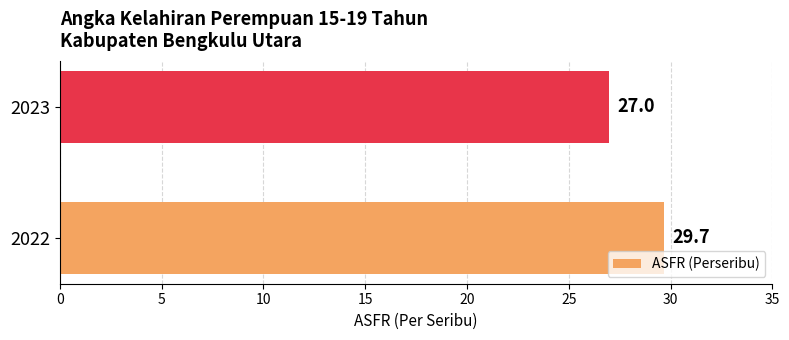

List the labels in order of value, smallest first.

2023, 2022